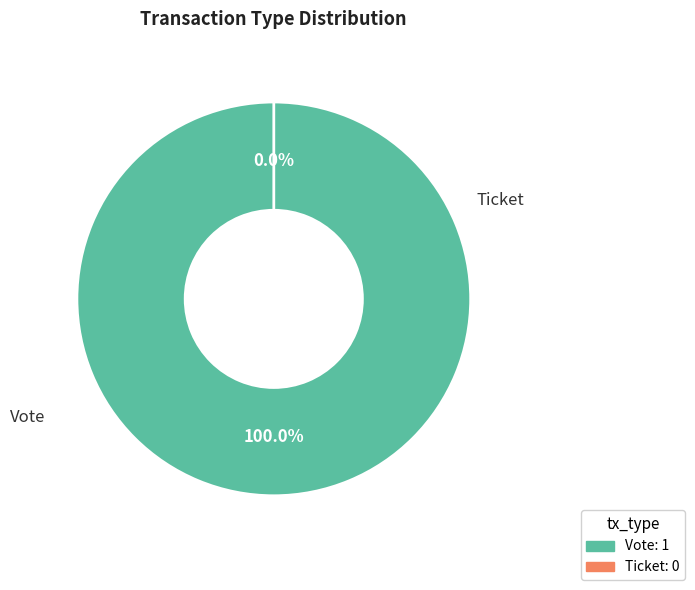

Count the number of slices in the pie.

2